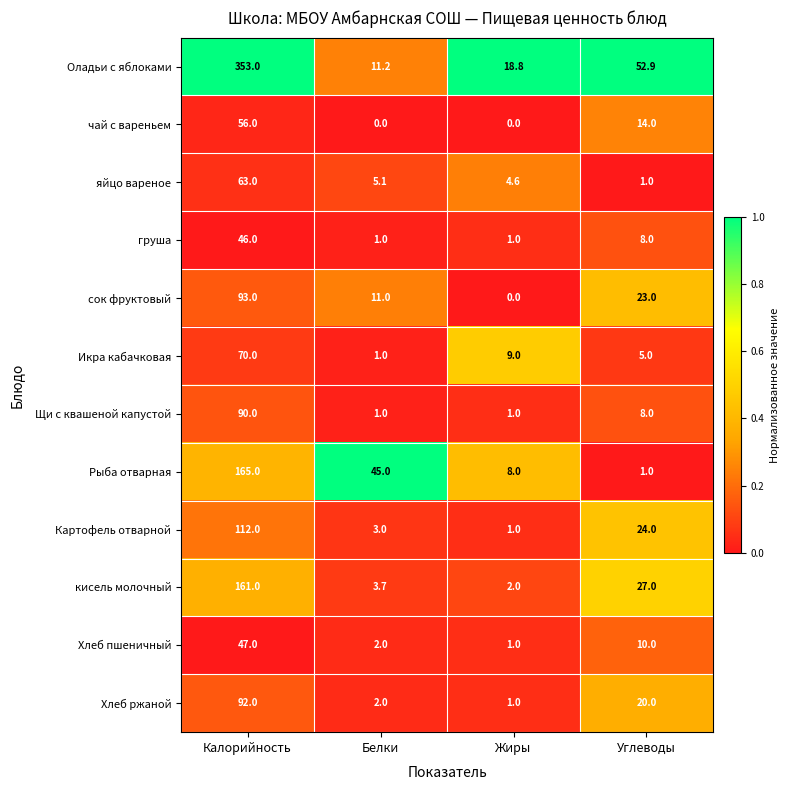

Is it true that груша equals 2.6 at Углеводы?

False